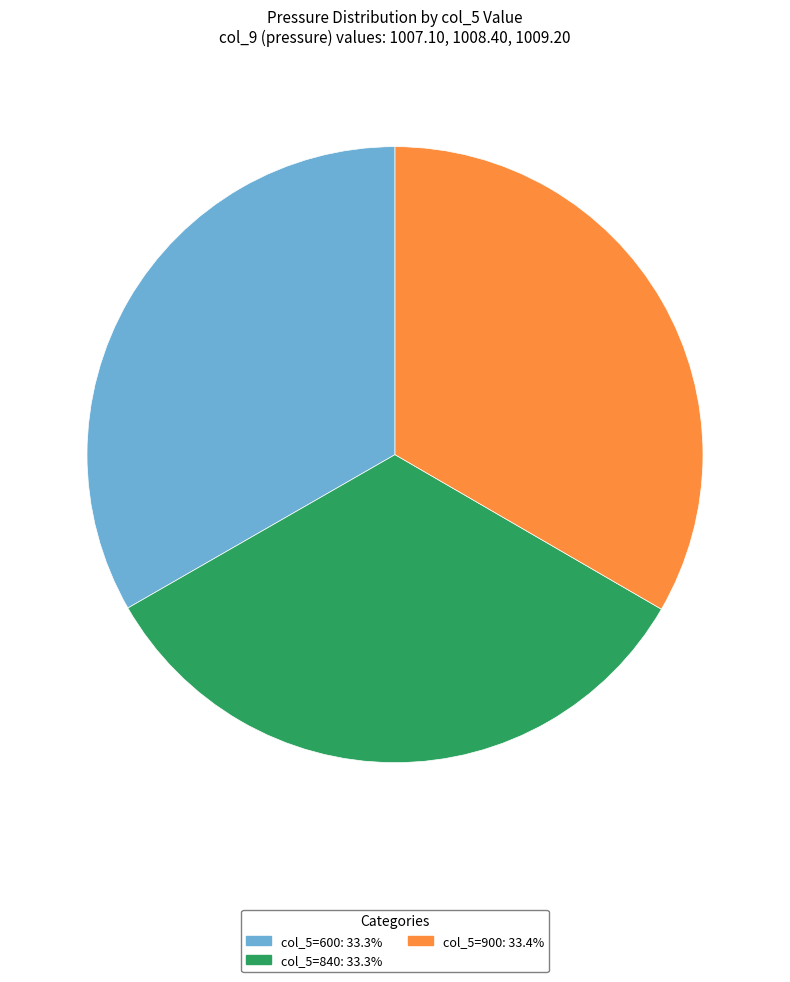

How many slices are in this pie chart?

3